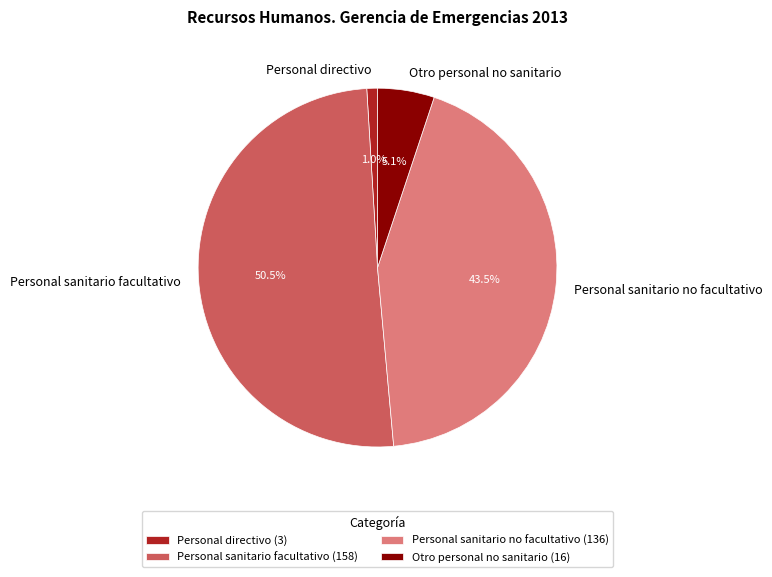

Is Personal sanitario facultativo the majority of the pie?

Yes